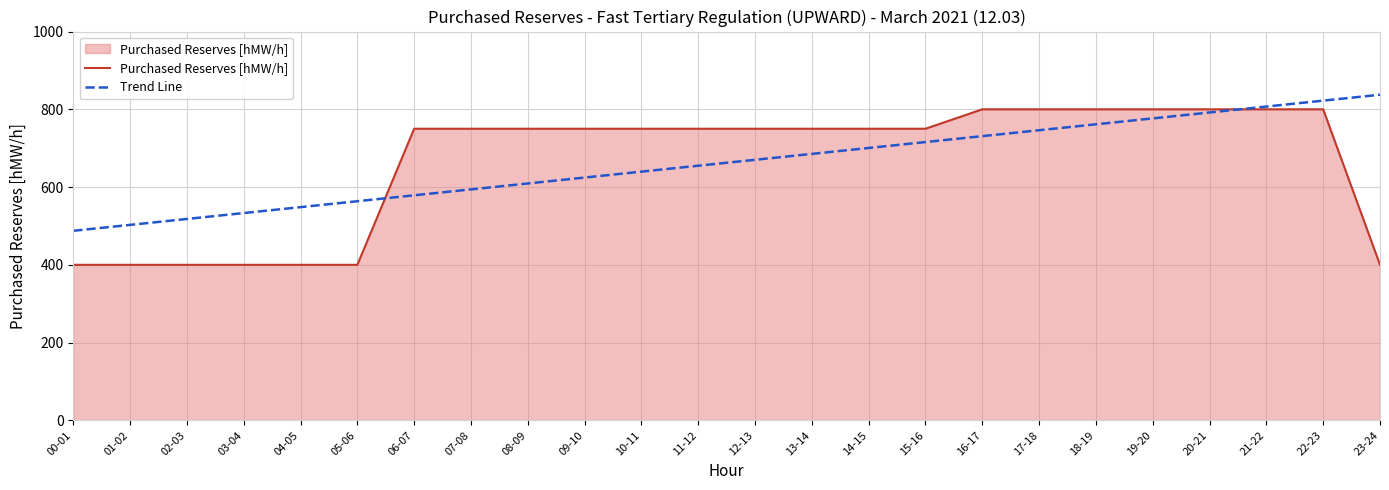

The value of Purchased Reserves [hMW/h] at 19-20 is 800.0. True or false?

True